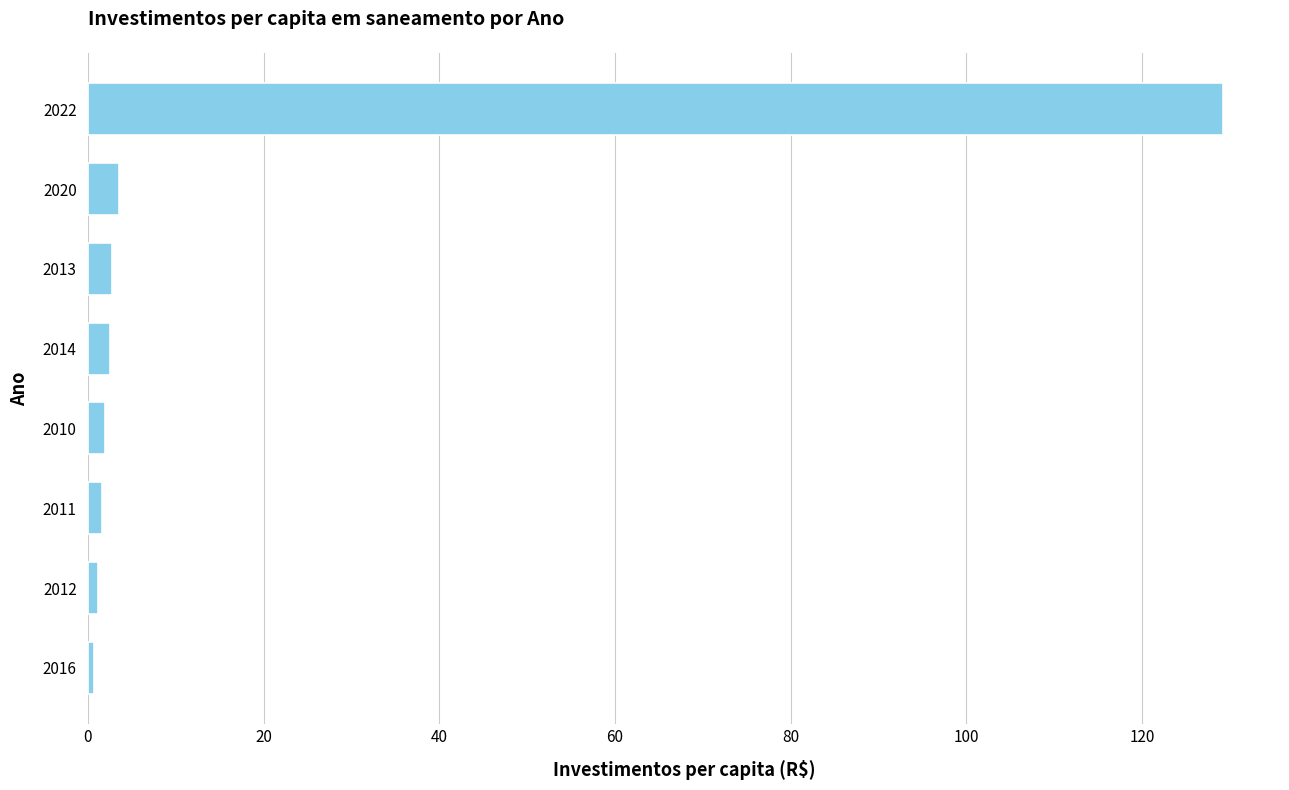

What is the difference between the second highest and minimum values?

2.8